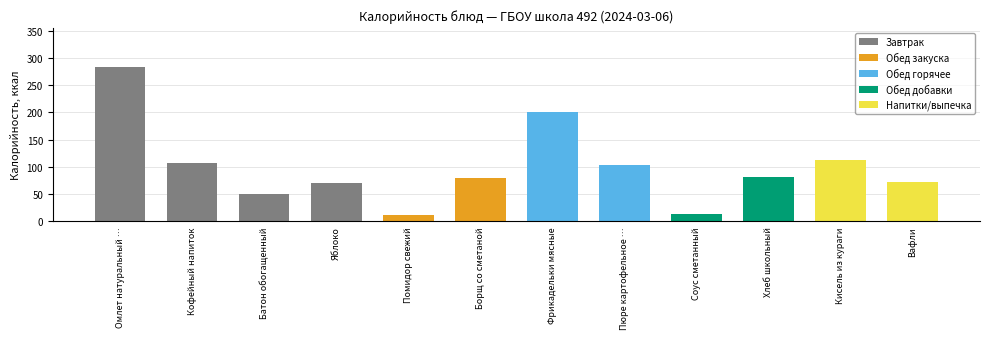

What is the value of the 1st bar from the left?

284